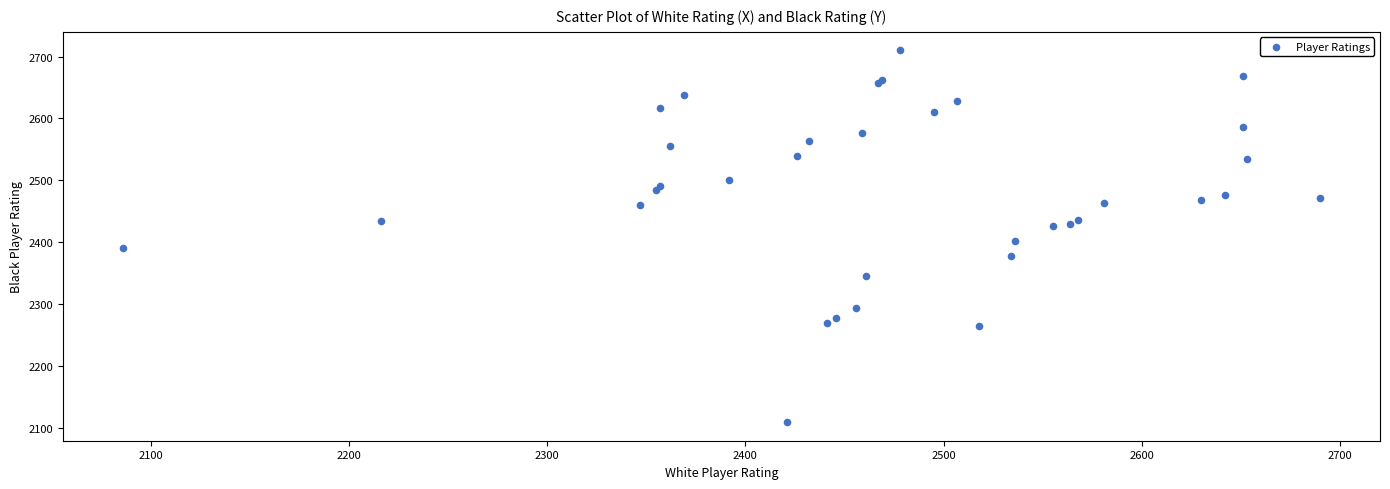

What Y value in the scatter plot is closest to 2409?

2402